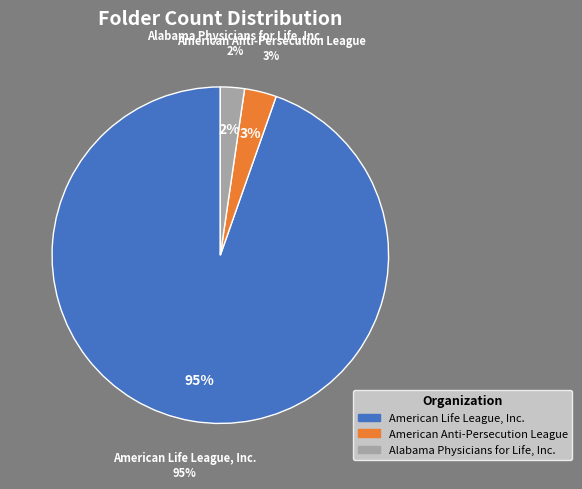

Is it true that American Anti-Persecution League is 1% of the pie?

False